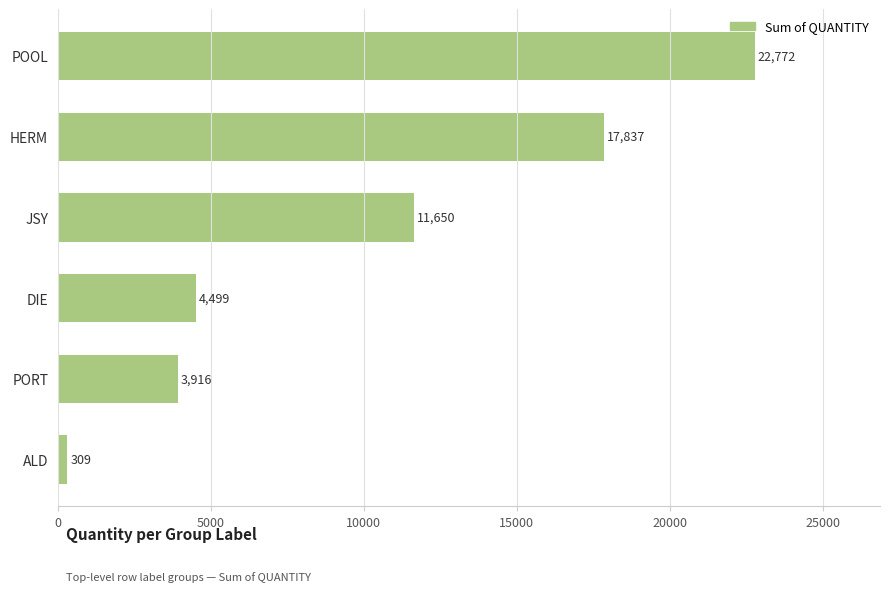

What is the change in value from DIE to ALD?

-4190